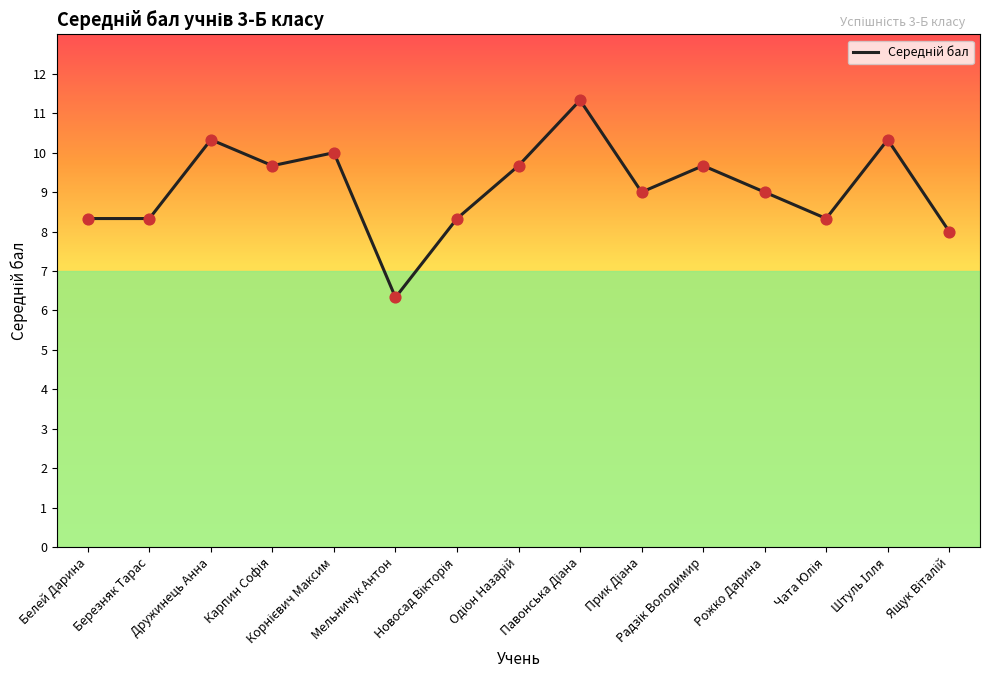

What is the difference between the maximum and minimum values?

5.0